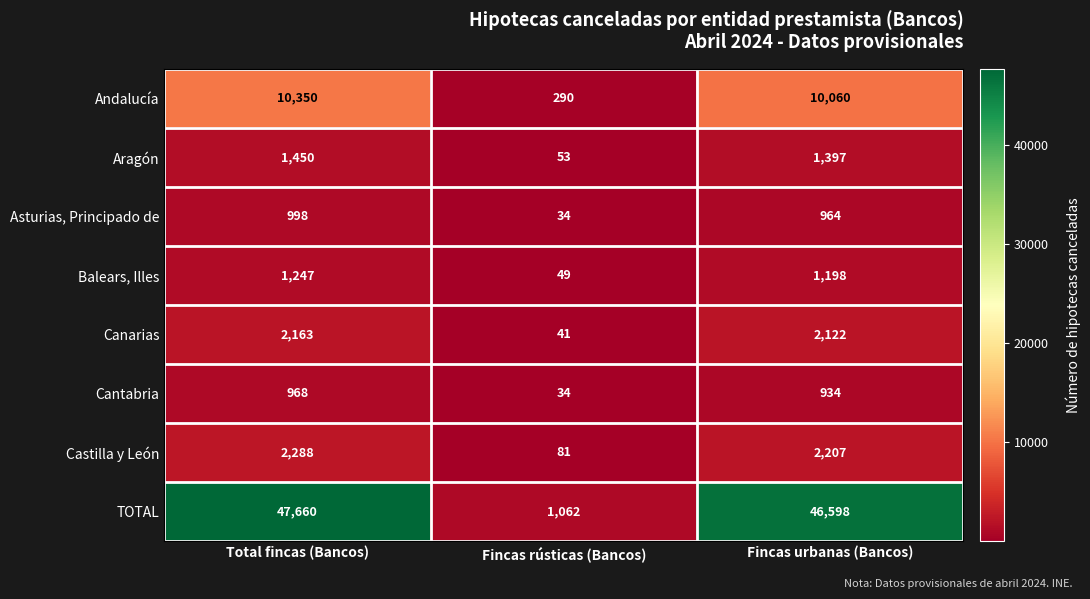

List the labels in order of Canarias value, largest first.

Total fincas (Bancos), Fincas urbanas (Bancos), Fincas rústicas (Bancos)